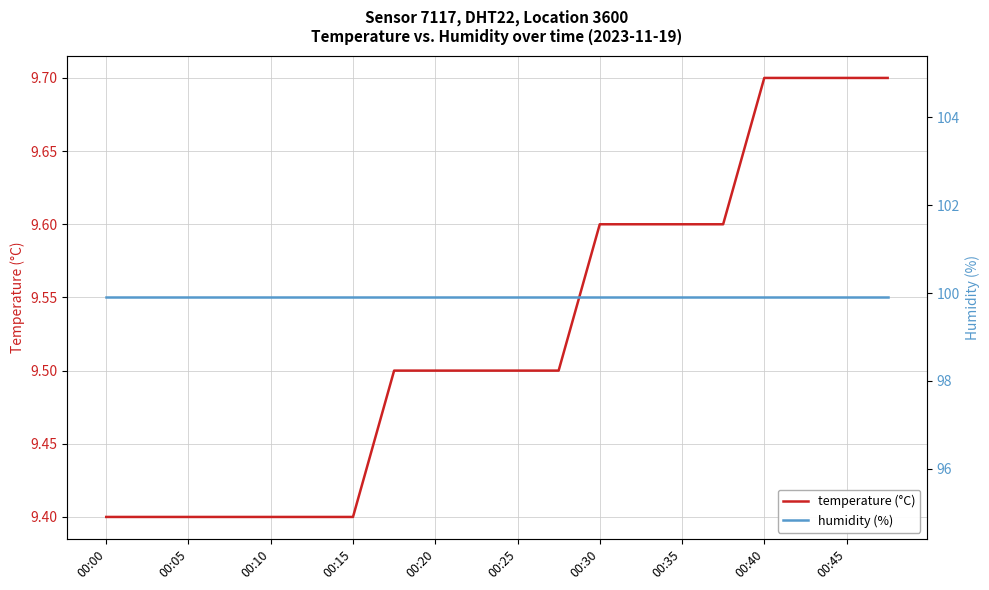

What is the maximum value for temperature (°C)?

9.7